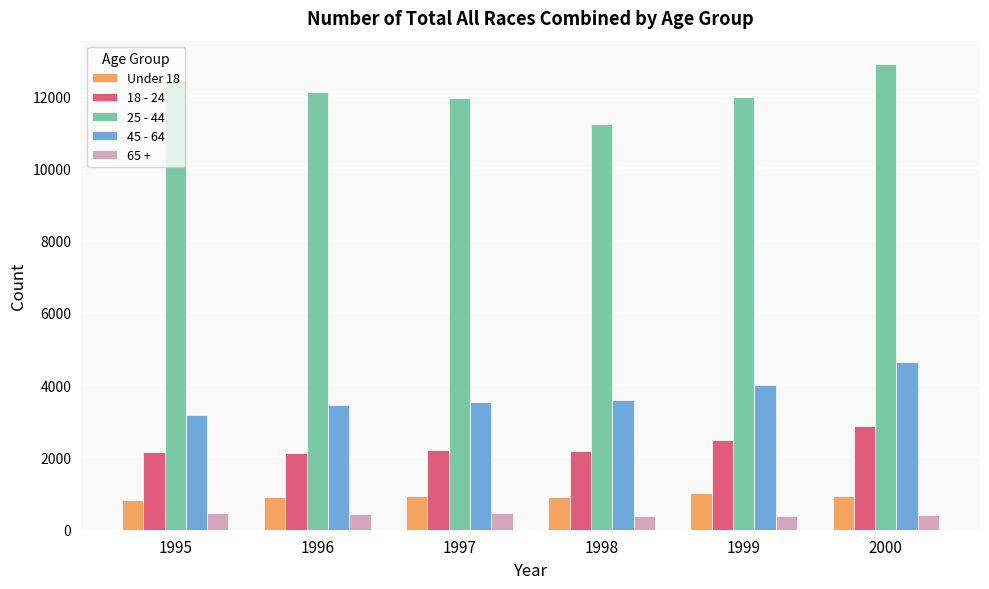

What is the value of the Under 18 bar at the 5th from the left?

1012